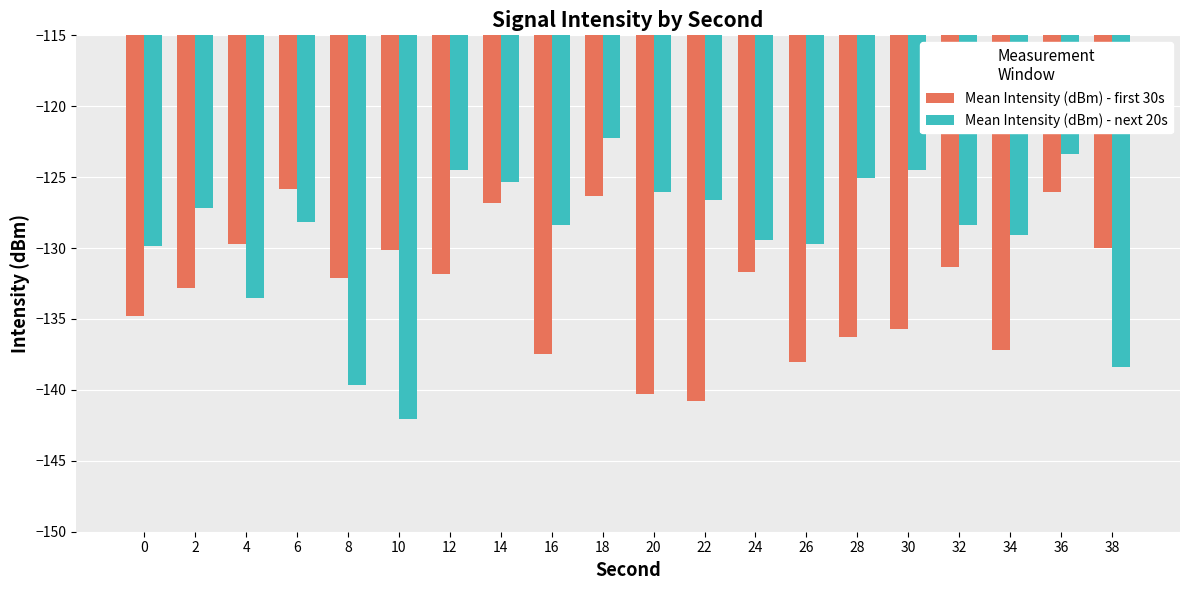

What is the value of the Mean Intensity (dBm) - next 20s bar at the 15th from the left?

-125.1